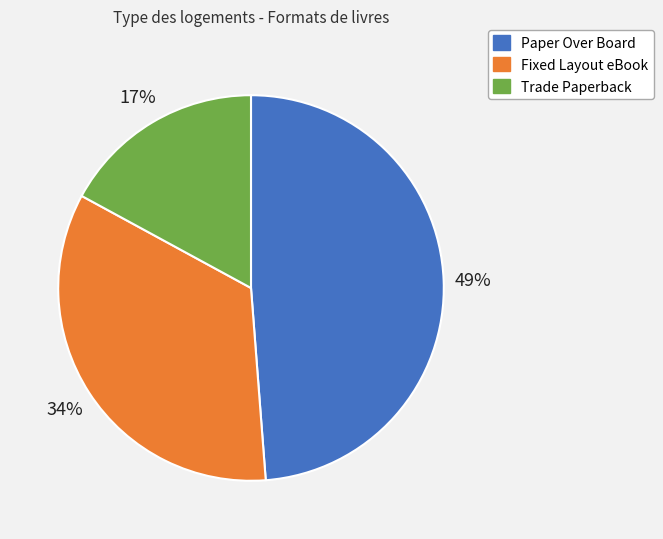

Is the sum of Fixed Layout eBook and Trade Paperback greater than half?

Yes